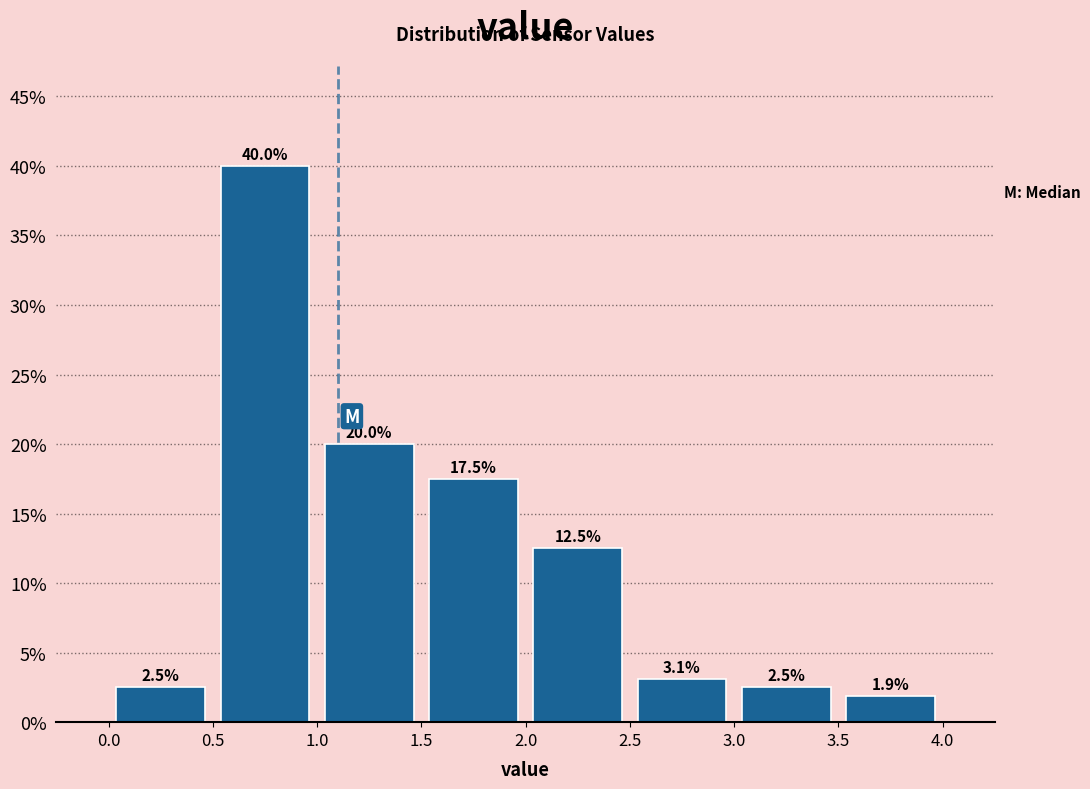

Over which range of the x-axis is the bar tallest?

0.5 to 1.0